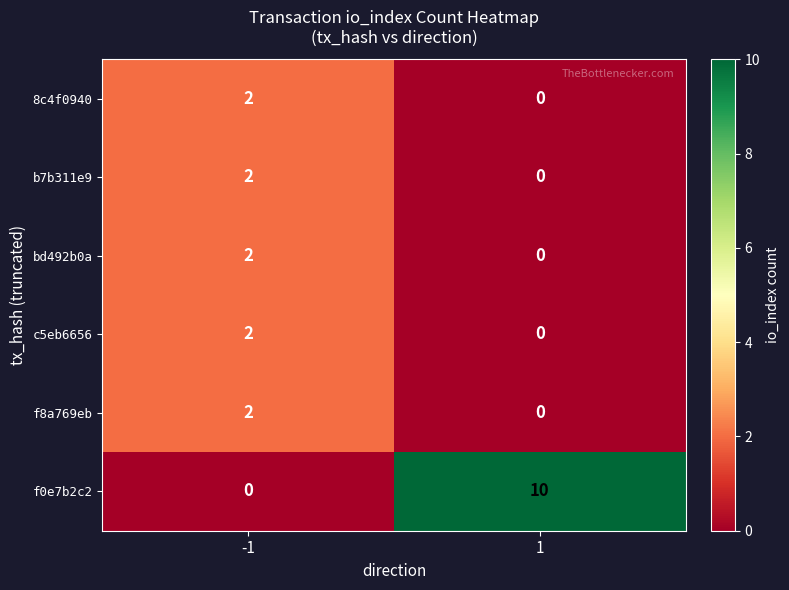

What is the average value of the f0e7b2c2 series?

5